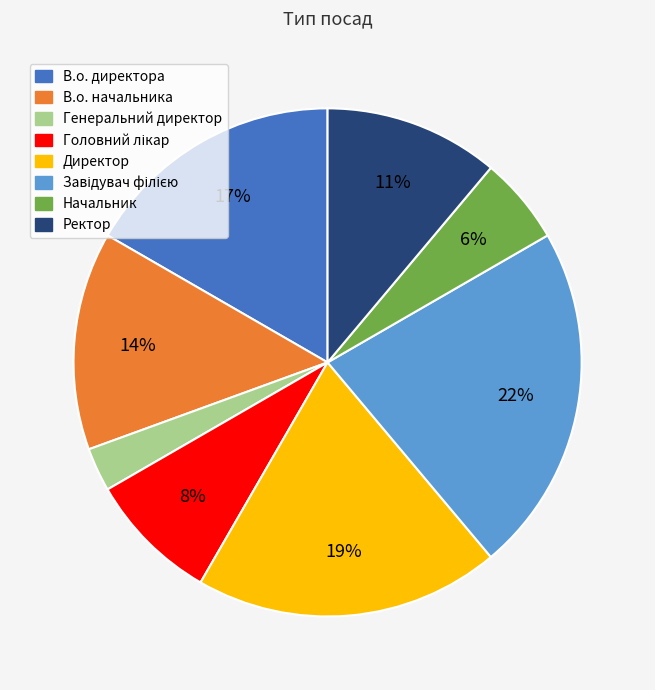

Is it true that Начальник is 16% of the pie?

False